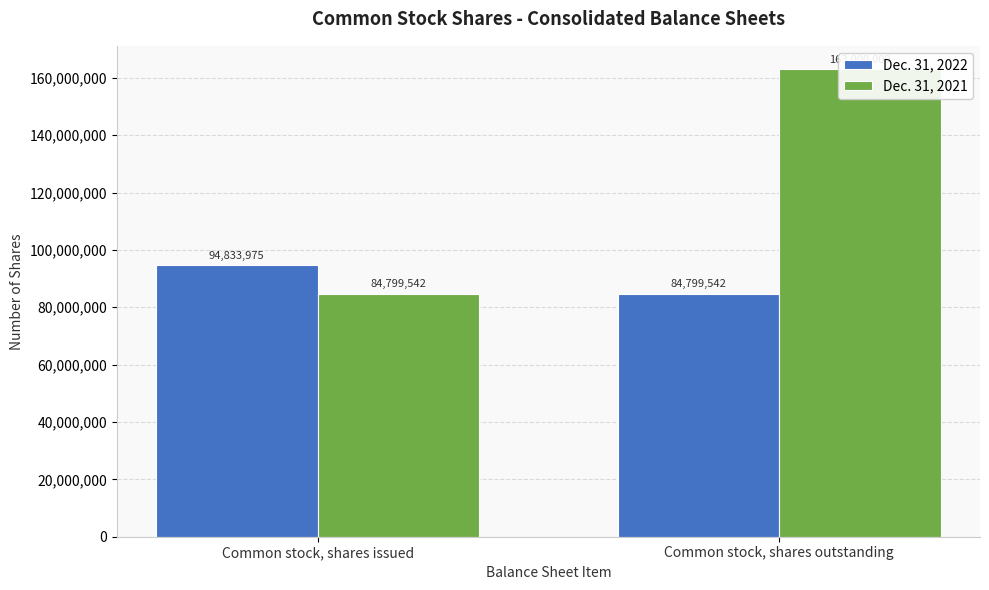

At Common stock, shares outstanding, list the series in order from largest to smallest.

Dec. 31, 2021, Dec. 31, 2022